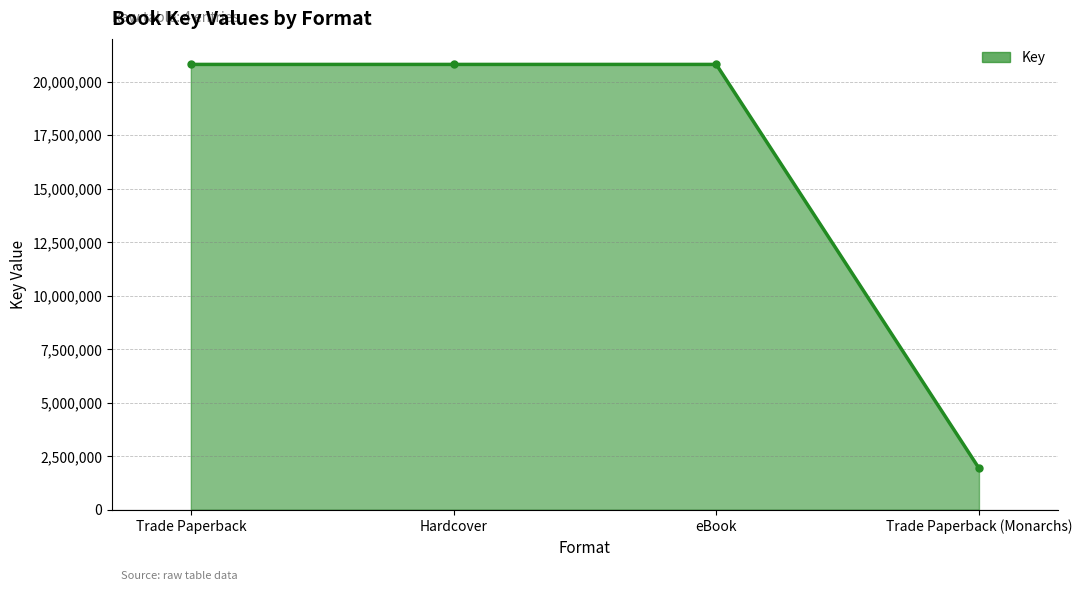

True or false: there are more than 2 points higher than both neighbors.

False